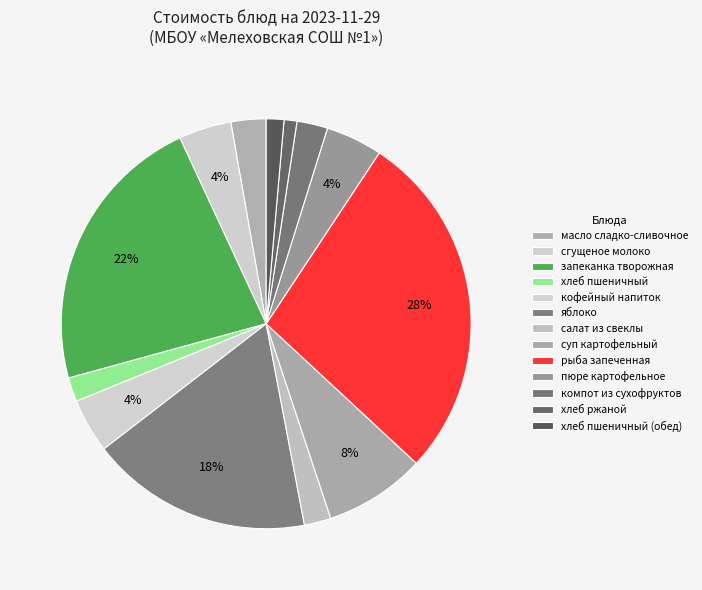

To the nearest percent, what portion does хлеб пшеничный (обед) represent?

1%